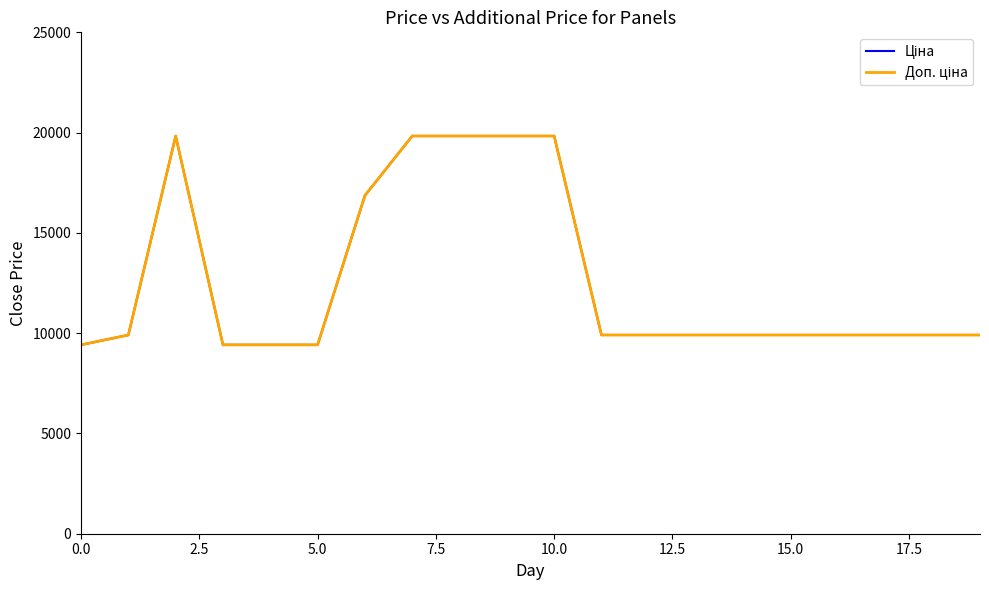

Does the chart display data point markers on the line(s)?

No